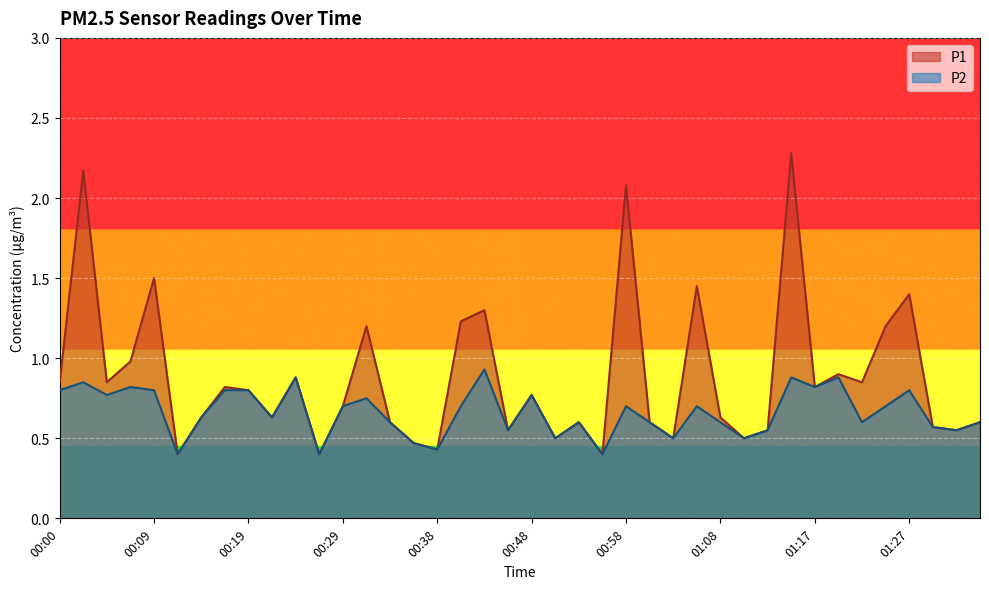

True or false: P2 and P1 intersect in this chart.

False